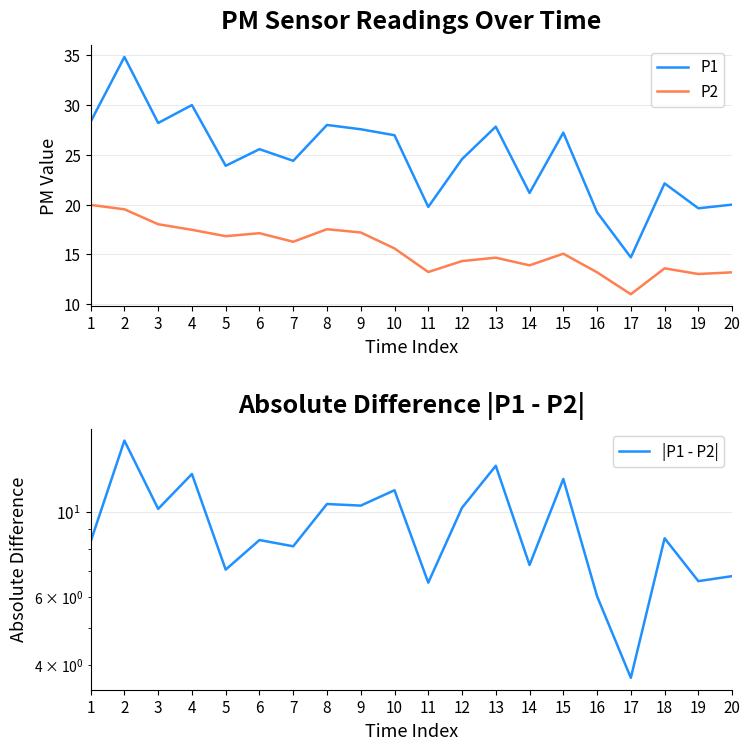

The P2 series shows 18.0 at 19. True or false?

False